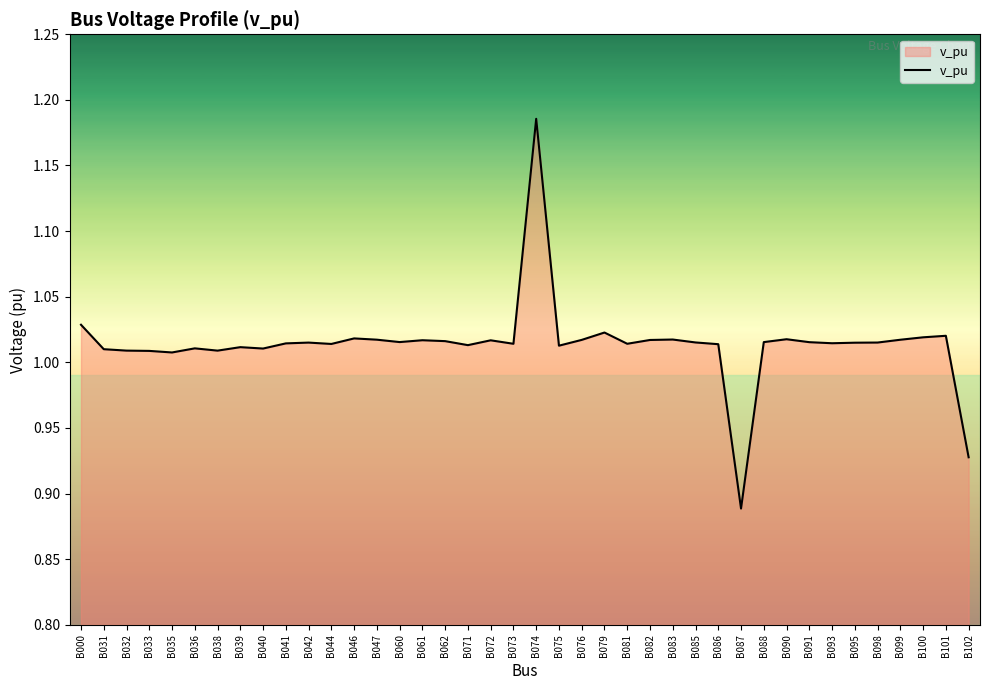

How many series are shown in this chart?

1